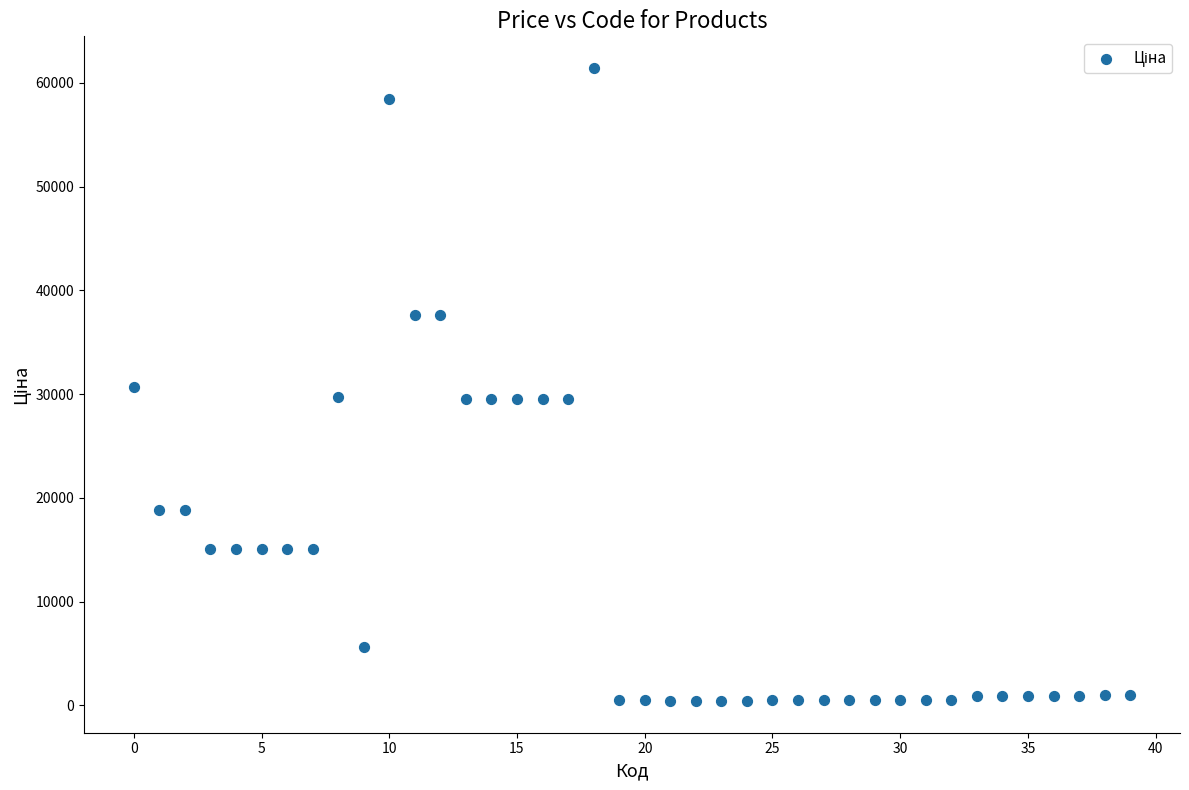

What is the range of Y values (max minus min)?

61017.7